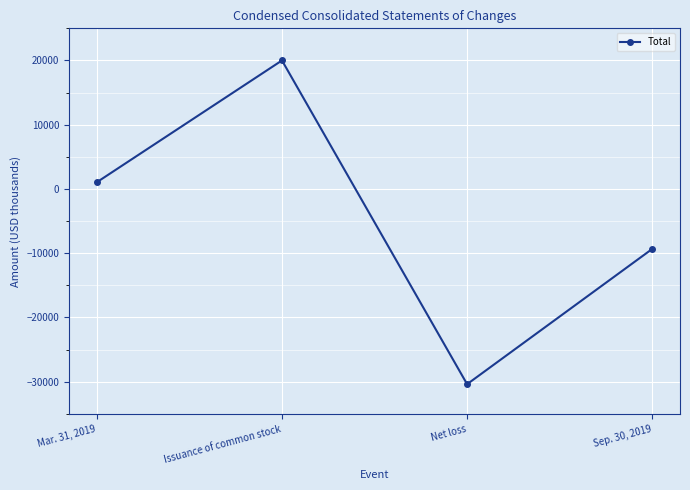

Is it true that the value at Issuance of common stock is 34849?

False